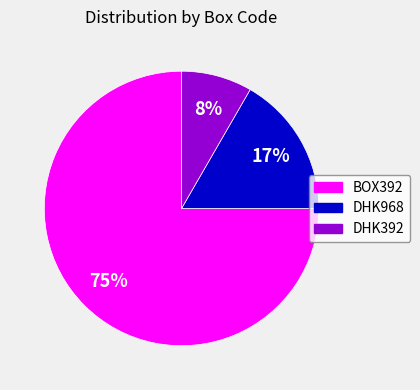

To the nearest percent, what is the difference between the largest and smallest slice percentages?

67%